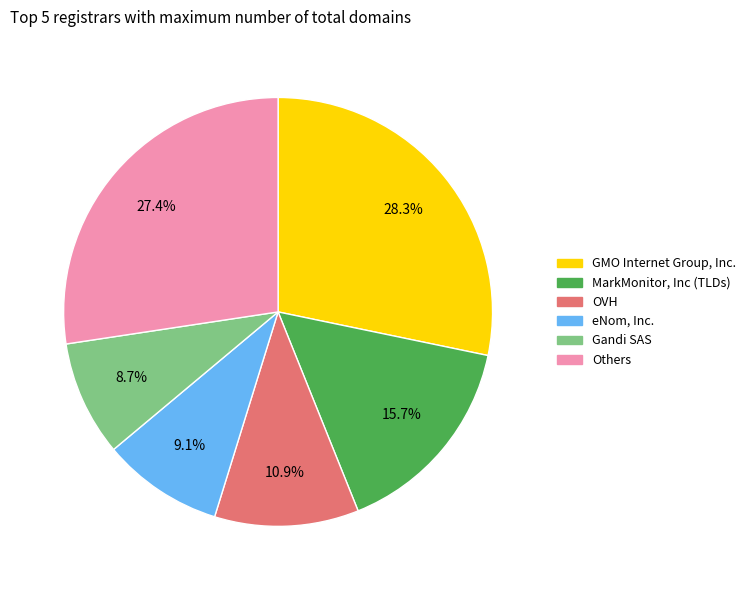

Does any single category account for the majority?

No